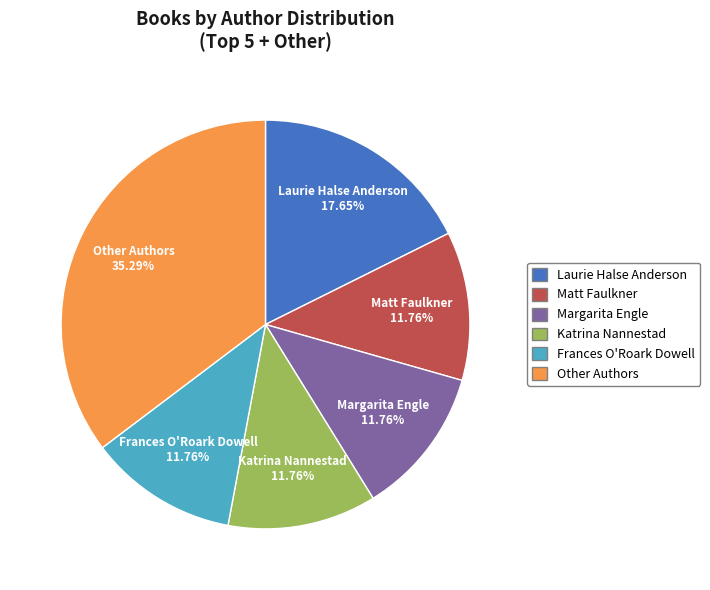

Is there any slice that represents more than half of the pie?

No